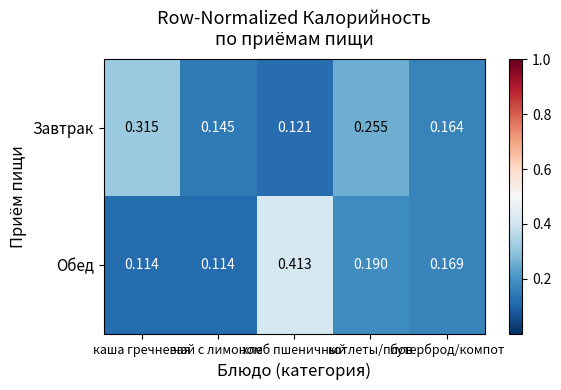

Is the value of Завтрак at котлеты/плов greater than the value of Обед at хлеб пшеничный?

No